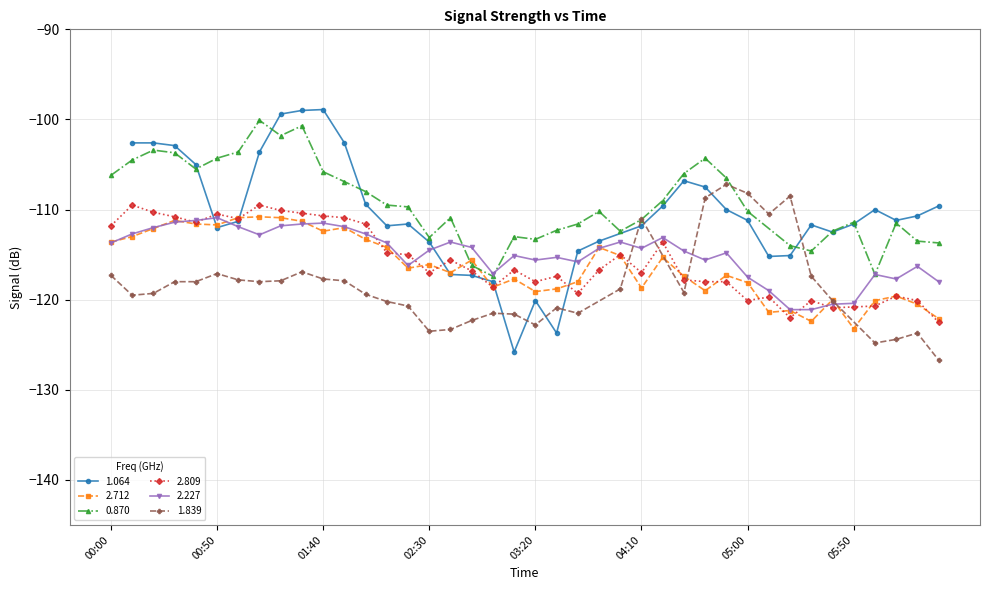

True or false: 2.712 has more than 2 interior local peaks.

True